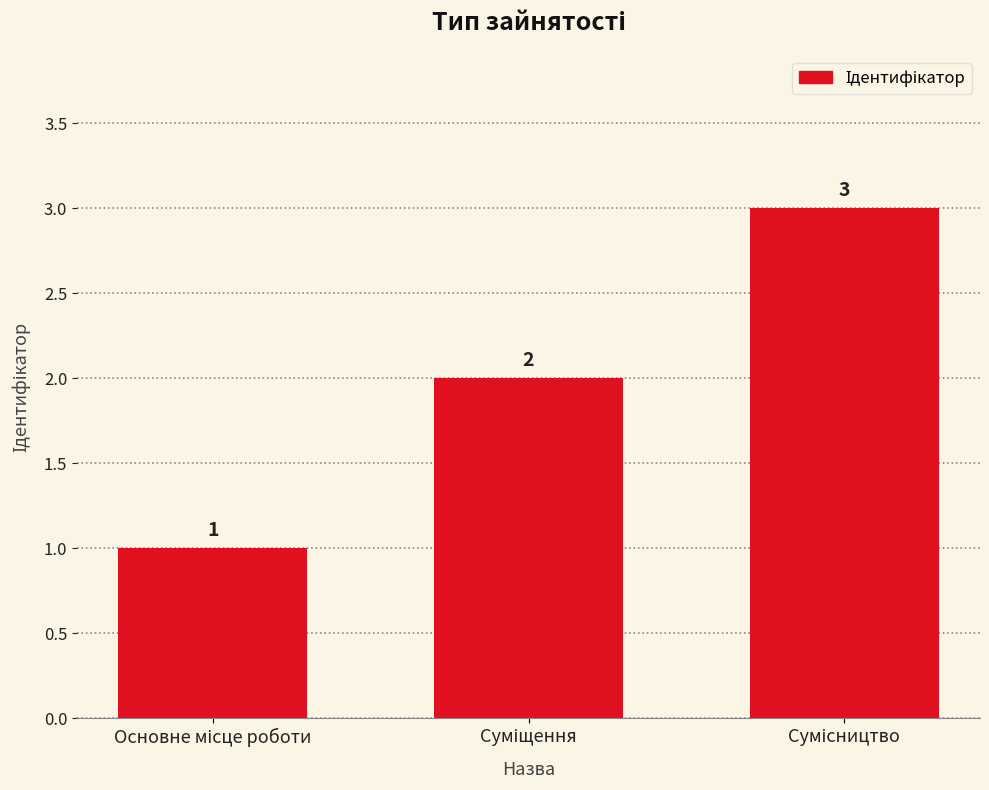

How many values are between 1 and 3?

3